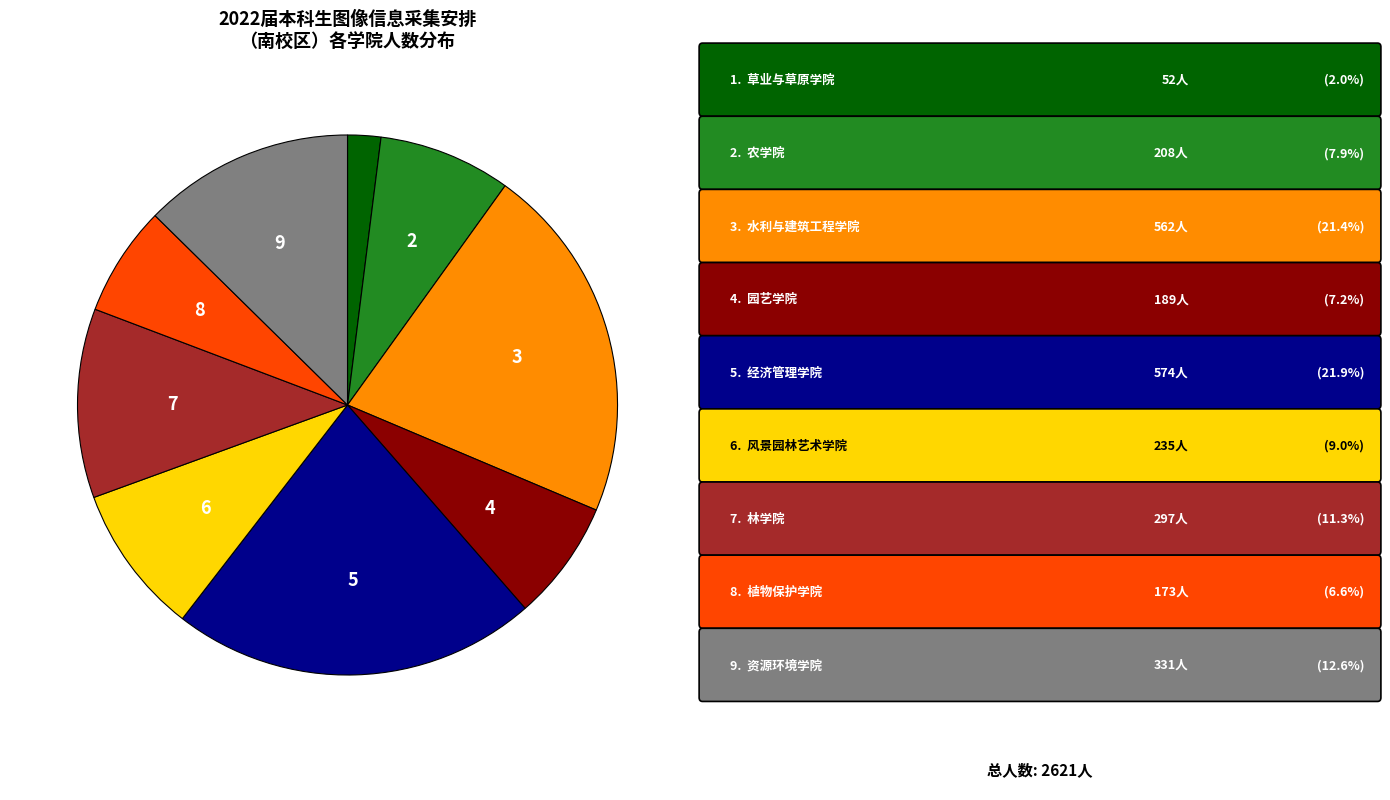

Is there any slice that represents more than half of the pie?

No